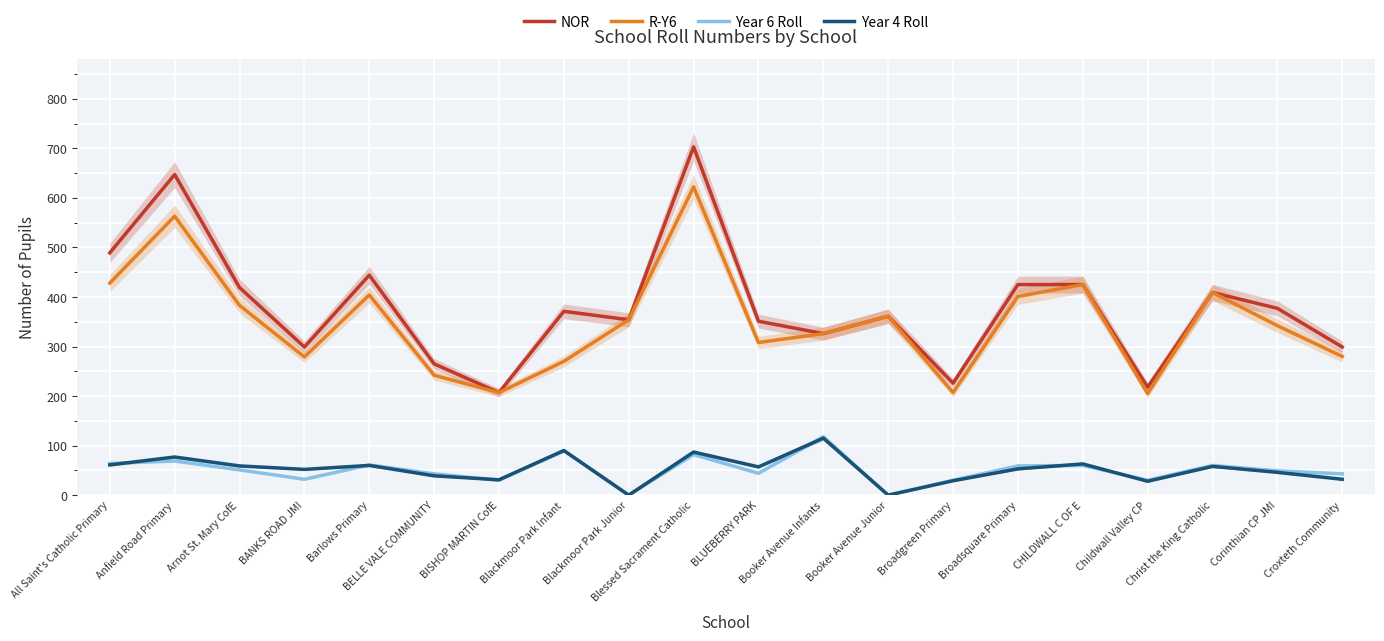

What is the label of the 16th point from the left?

CHILDWALL C OF E